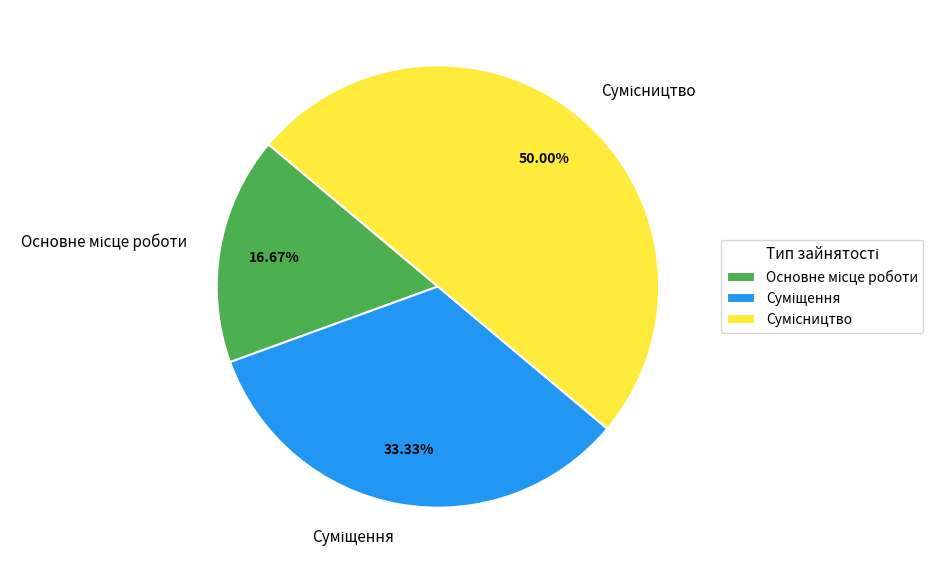

Count the number of slices in the pie.

3